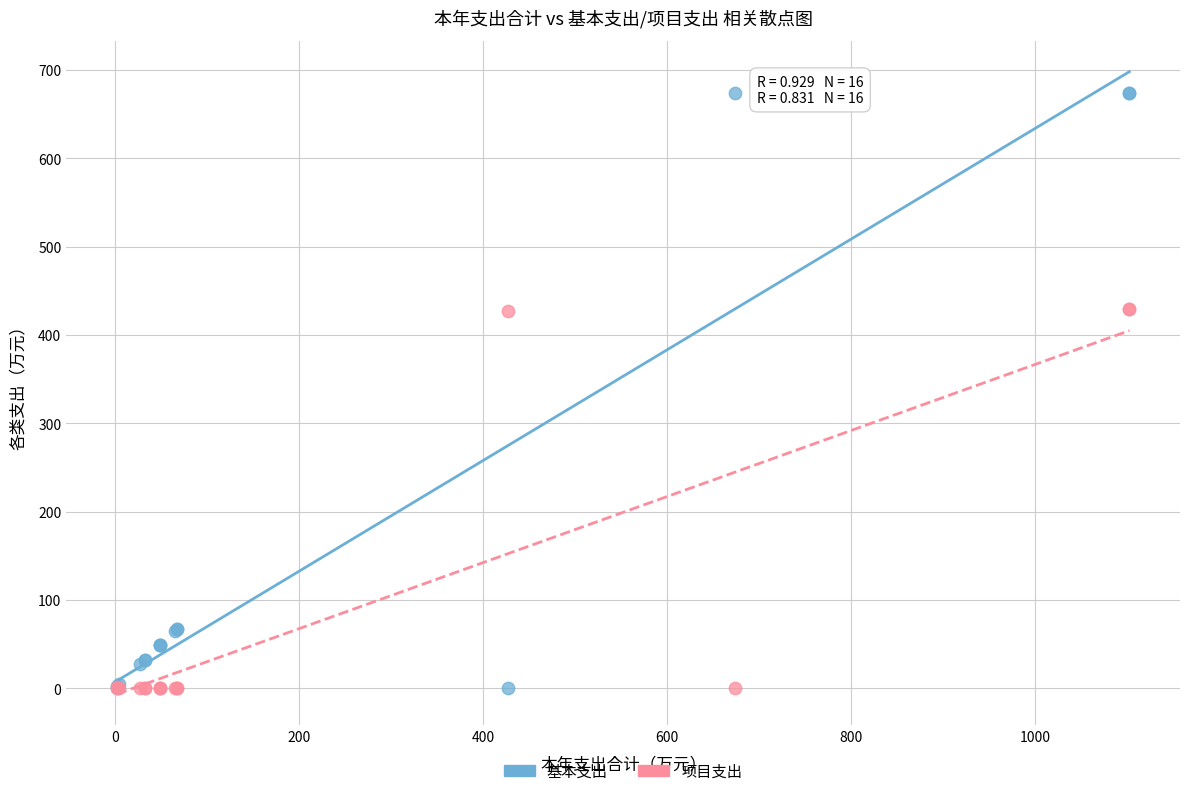

Which series reaches the maximum Y coordinate?

基本支出